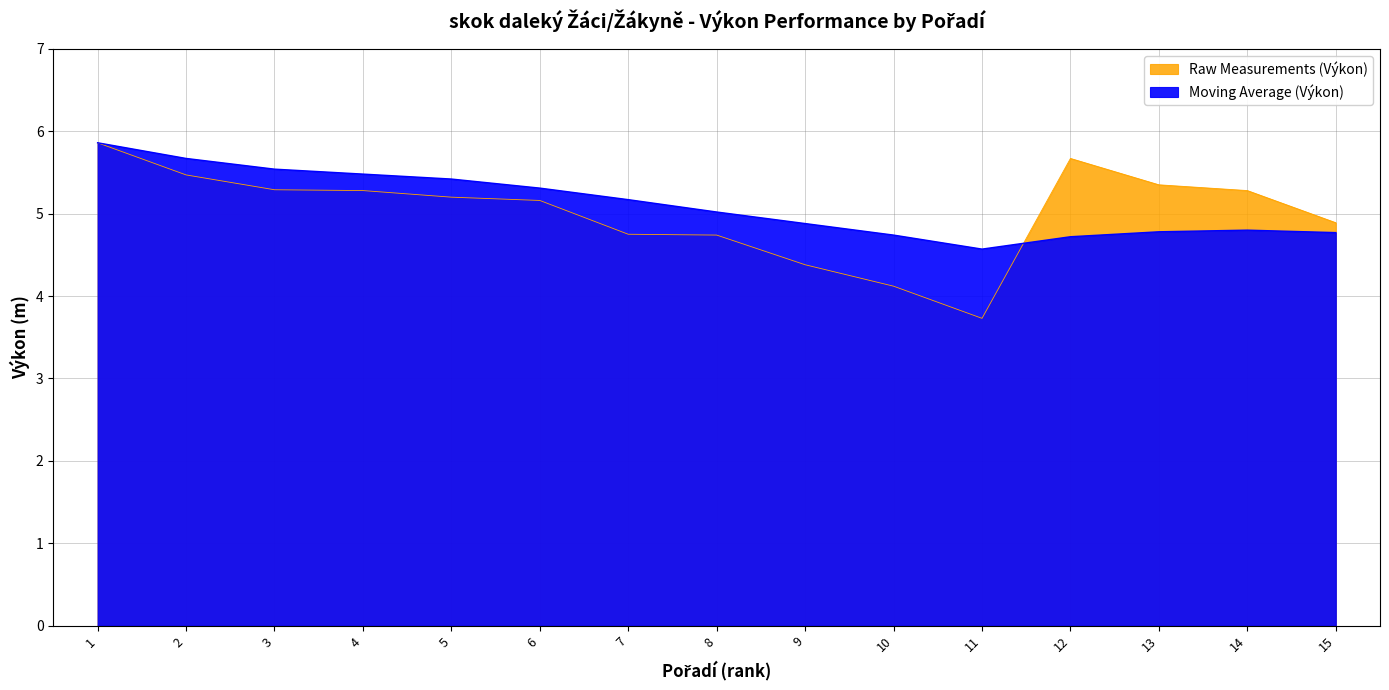

Reading left to right, what are all the values shown in this chart?

Raw Measurements (Výkon): 5.9	5.5	5.3	5.3	5.2	5.2	4.8	4.7	4.4	4.1	3.7	5.7	5.3	5.3	4.9
Moving Average (Výkon): 5.9	5.7	5.5	5.5	5.4	5.3	5.2	5.0	4.9	4.7	4.6	4.7	4.8	4.8	4.8